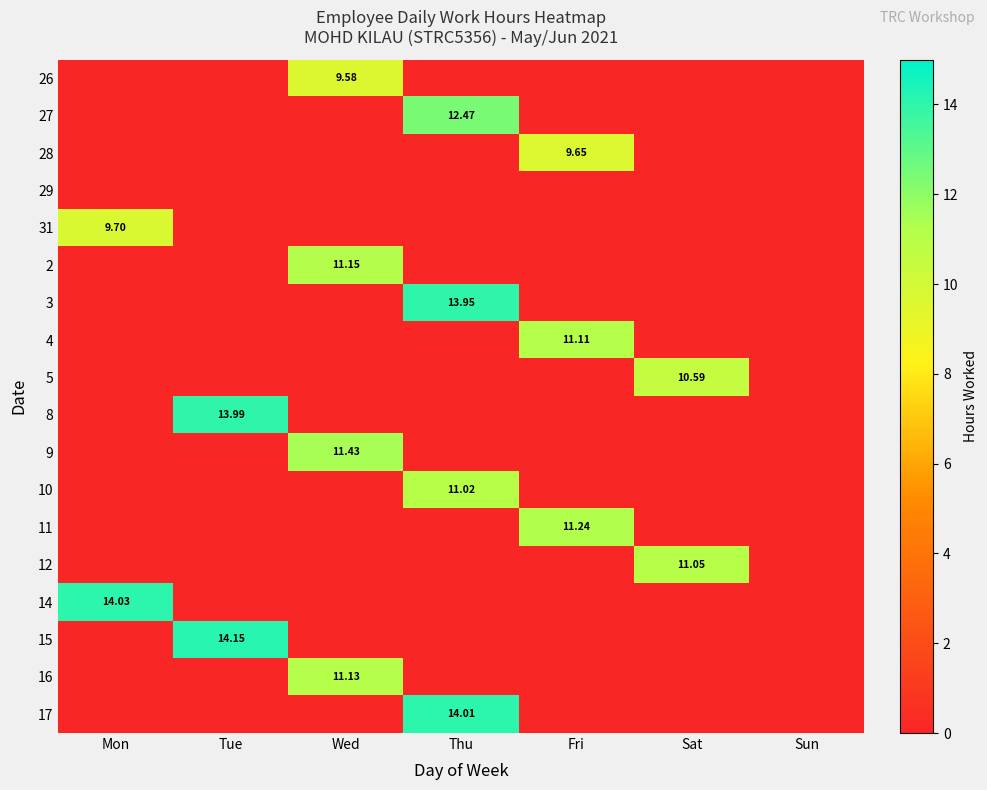

At which label does 16 reach its peak?

Wed